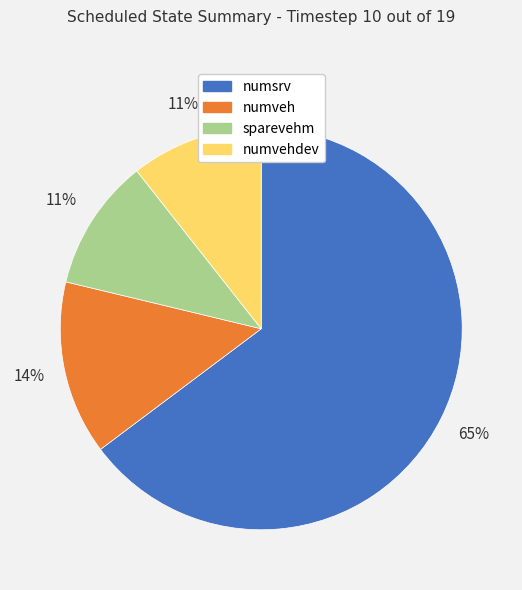

To the nearest percent, what is the average slice percentage?

25%